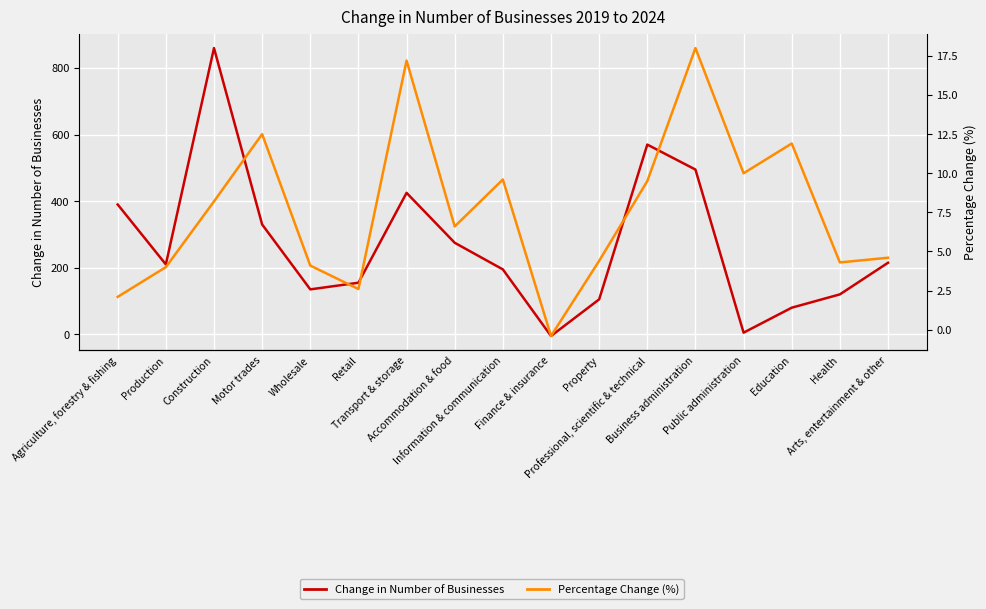

What is the sum of the Change in Number of Businesses values at Construction and Business administration?

1355.0